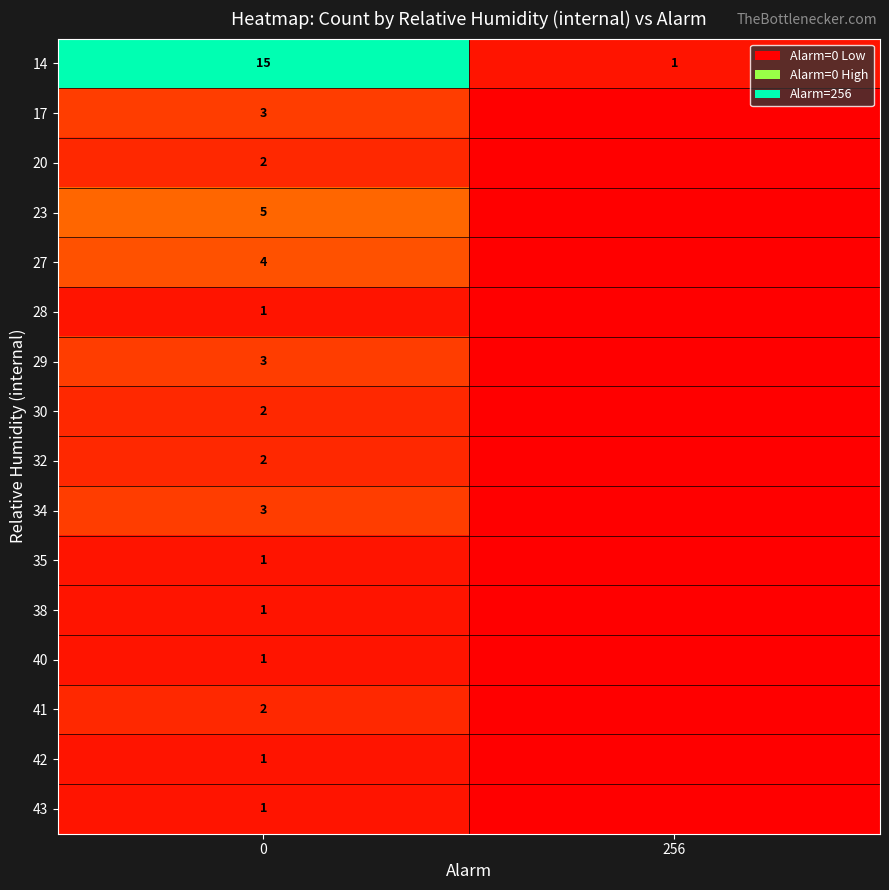

What is the spread (max minus min) of values at 0?

14